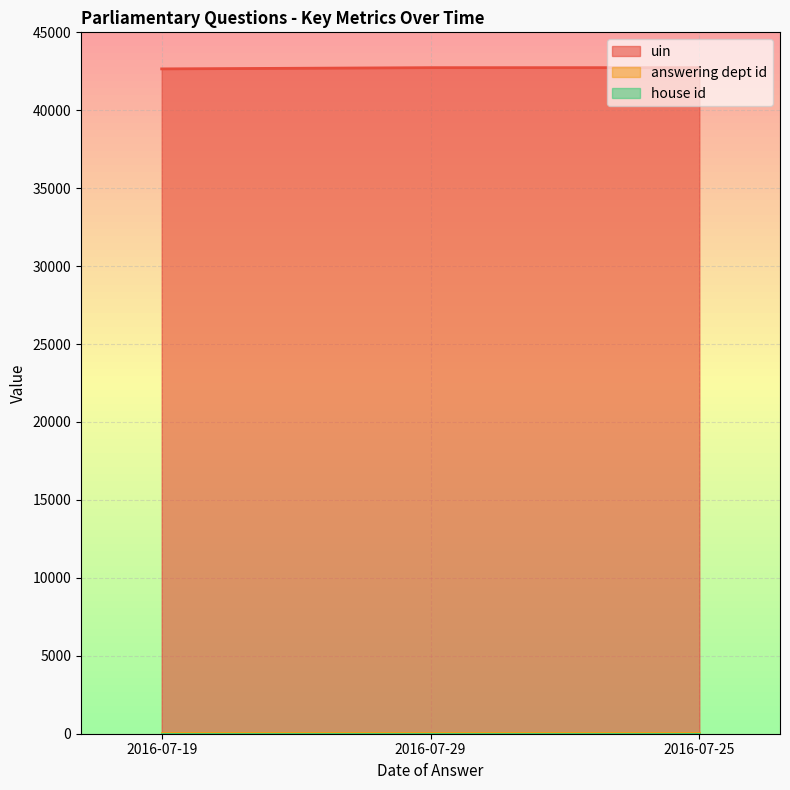

What is the difference between the highest and lowest values at 2016-07-25?

42733